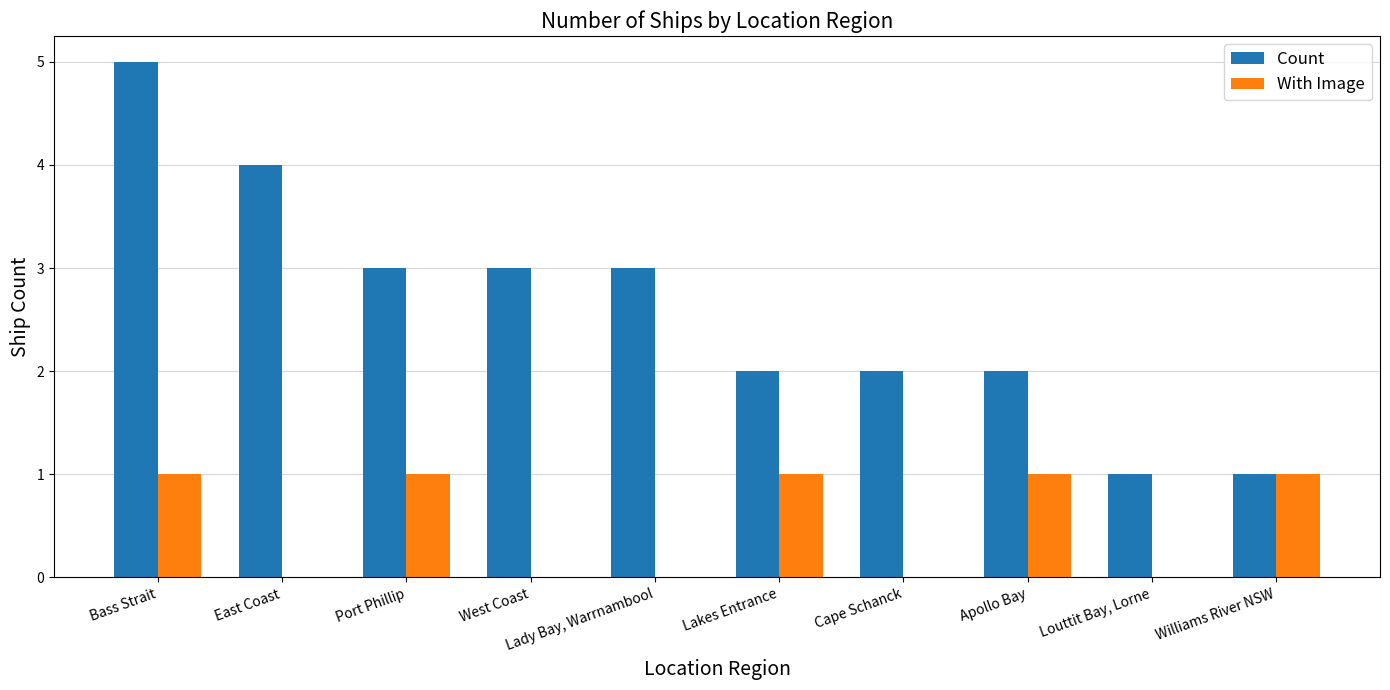

What is the difference between the Count values at West Coast and Louttit Bay, Lorne?

2